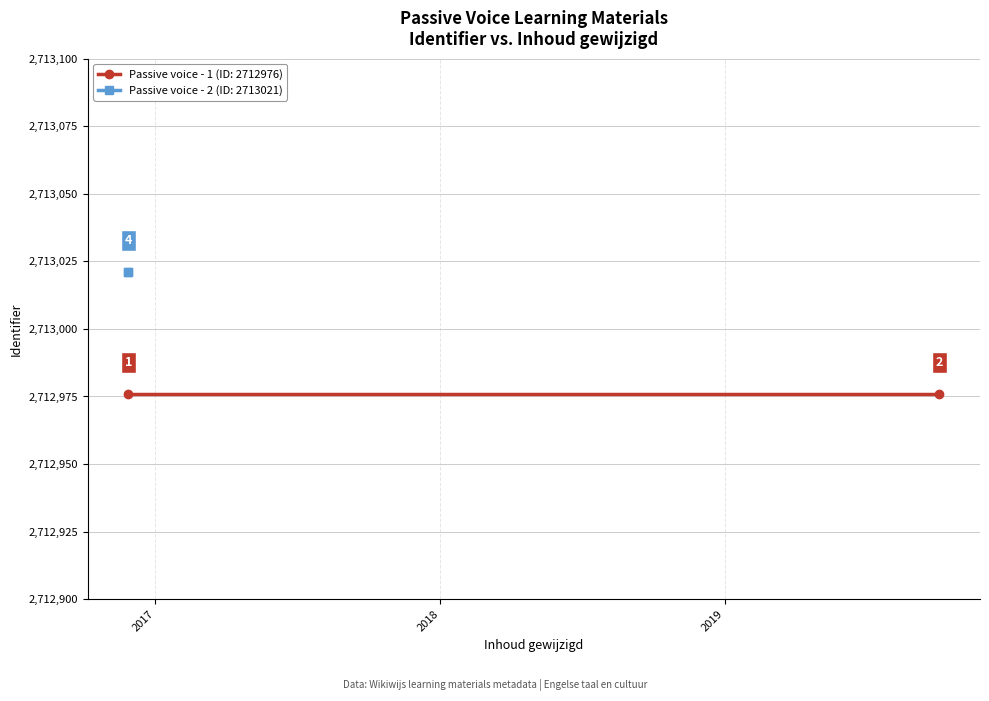

Is it true that the value at 2016-11-28 is 4184718?

False